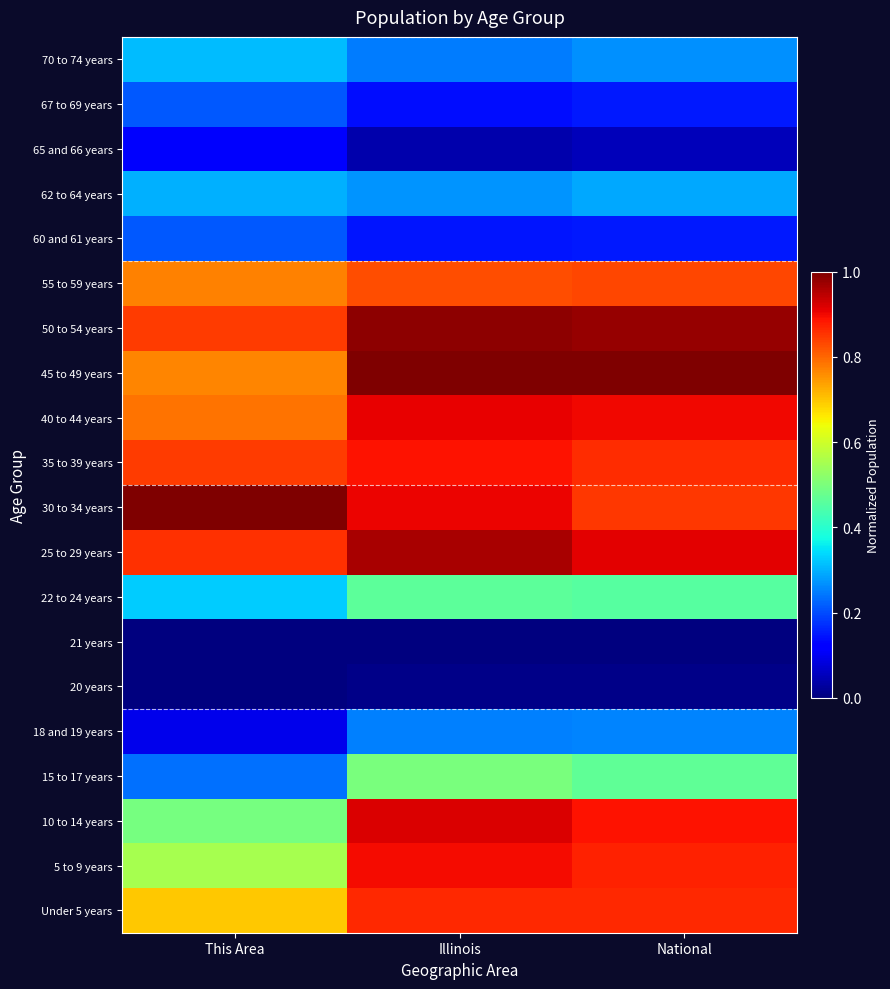

Reading right to left, what are all the values shown in this chart?

Under 5 years: National=0.9	Illinois=0.9	This Area=0.7
5 to 9 years: National=0.9	Illinois=0.9	This Area=0.6
10 to 14 years: National=0.9	Illinois=0.9	This Area=0.5
15 to 17 years: National=0.5	Illinois=0.5	This Area=0.2
18 and 19 years: National=0.3	Illinois=0.3	This Area=0.1
20 years: National=0.0	Illinois=0.0	This Area=0.0
21 years: National=0.0	Illinois=0.0	This Area=0.0
22 to 24 years: National=0.5	Illinois=0.5	This Area=0.3
25 to 29 years: National=0.9	Illinois=1.0	This Area=0.9
30 to 34 years: National=0.9	Illinois=0.9	This Area=1.0
35 to 39 years: National=0.9	Illinois=0.9	This Area=0.8
40 to 44 years: National=0.9	Illinois=0.9	This Area=0.8
45 to 49 years: National=1.0	Illinois=1.0	This Area=0.8
50 to 54 years: National=1.0	Illinois=1.0	This Area=0.8
55 to 59 years: National=0.8	Illinois=0.8	This Area=0.8
60 and 61 years: National=0.2	Illinois=0.1	This Area=0.2
62 to 64 years: National=0.3	Illinois=0.3	This Area=0.3
65 and 66 years: National=0.1	Illinois=0.0	This Area=0.1
67 to 69 years: National=0.2	Illinois=0.1	This Area=0.2
70 to 74 years: National=0.3	Illinois=0.2	This Area=0.3